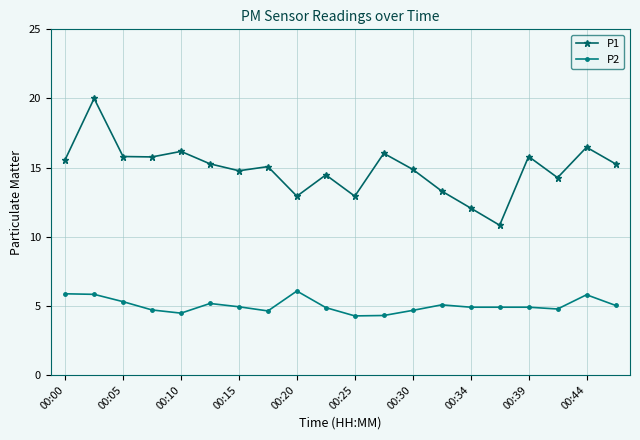

What is the sum of all P1 values?

297.7